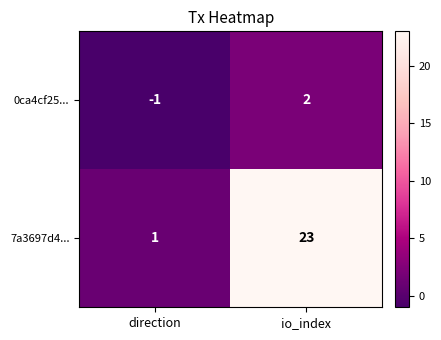

Rank the series by their average value, from highest to lowest.

7a3697d4..., 0ca4cf25...